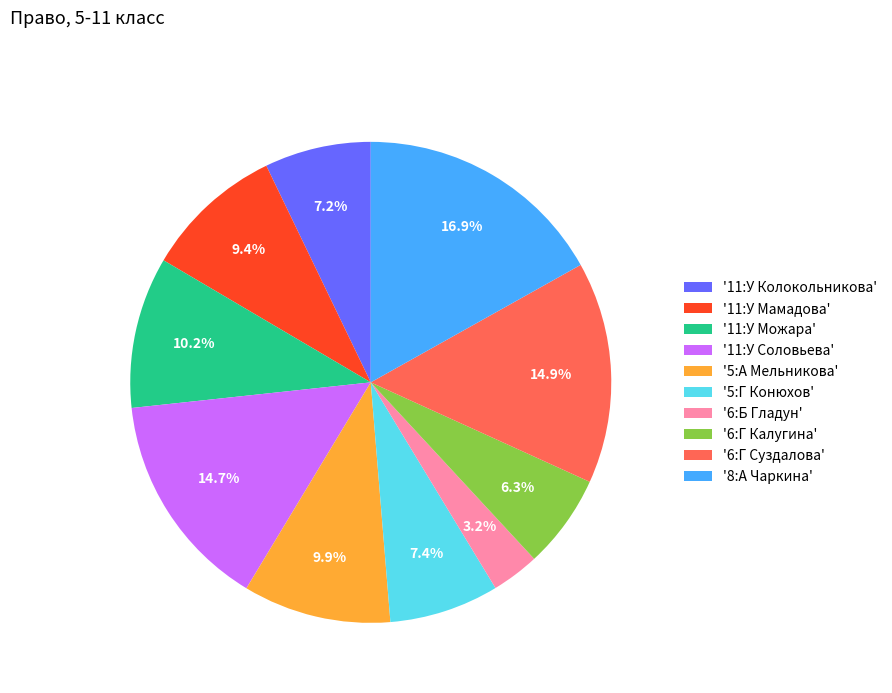

How much of the chart is everything except '6:Г Калугина'?

93.7%